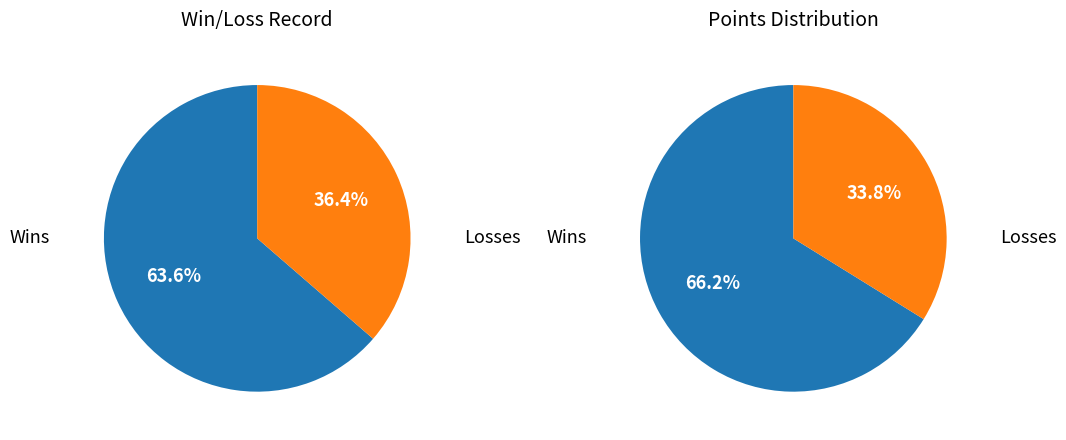

Rank the categories by value from highest to lowest.

Wins, Losses